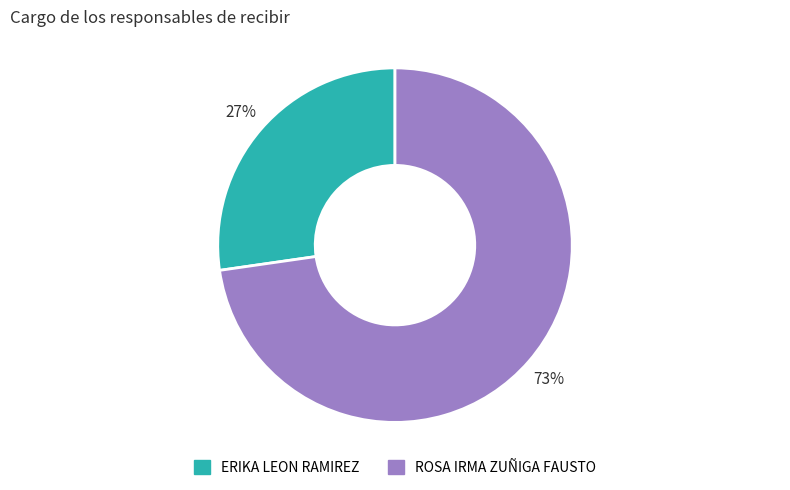

Count the number of slices in the pie.

2